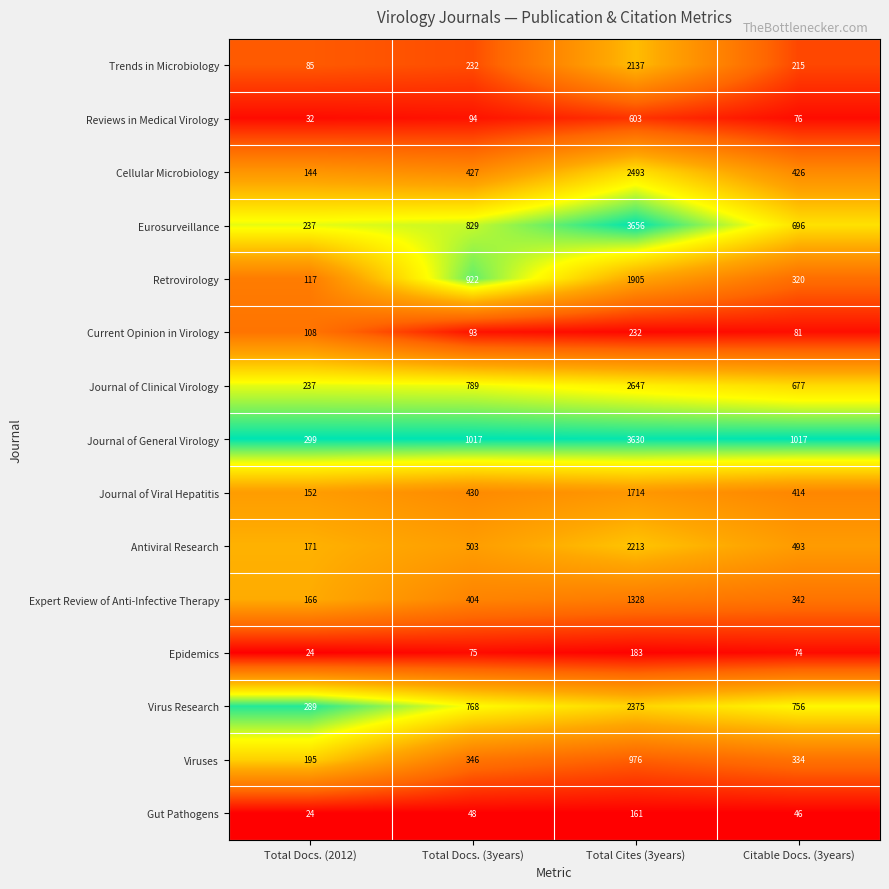

At which category does the chart reach its minimum across all series?

Total Docs. (2012)